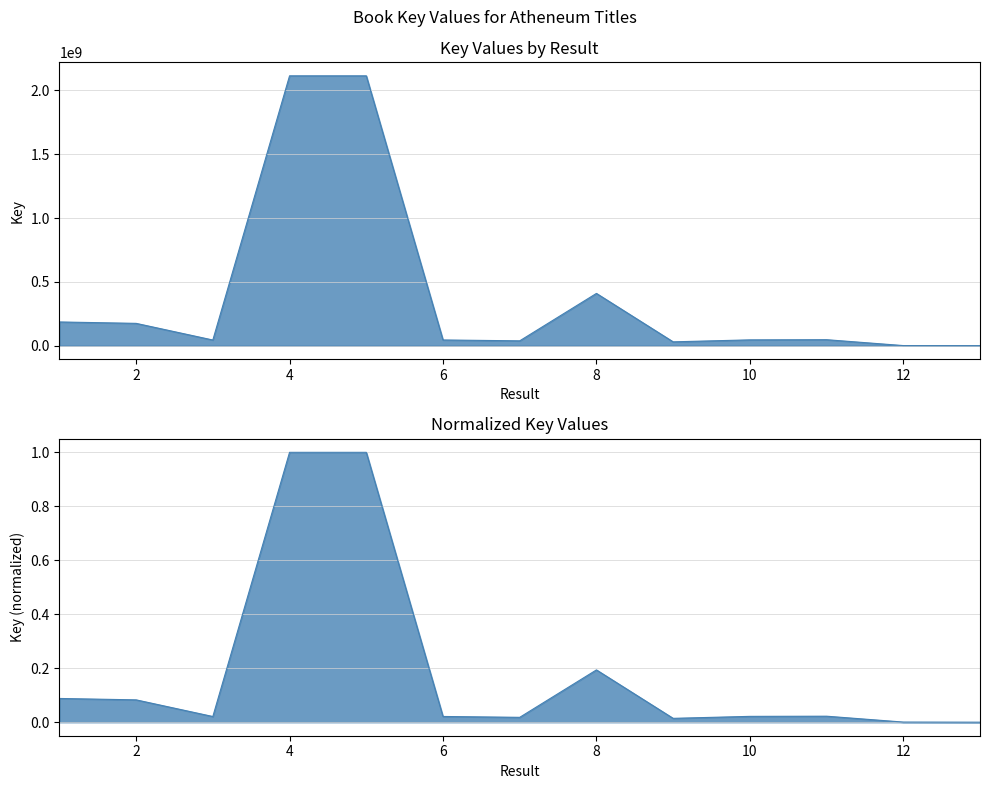

What is the approximate value at 5, to the nearest 10?

2113096910